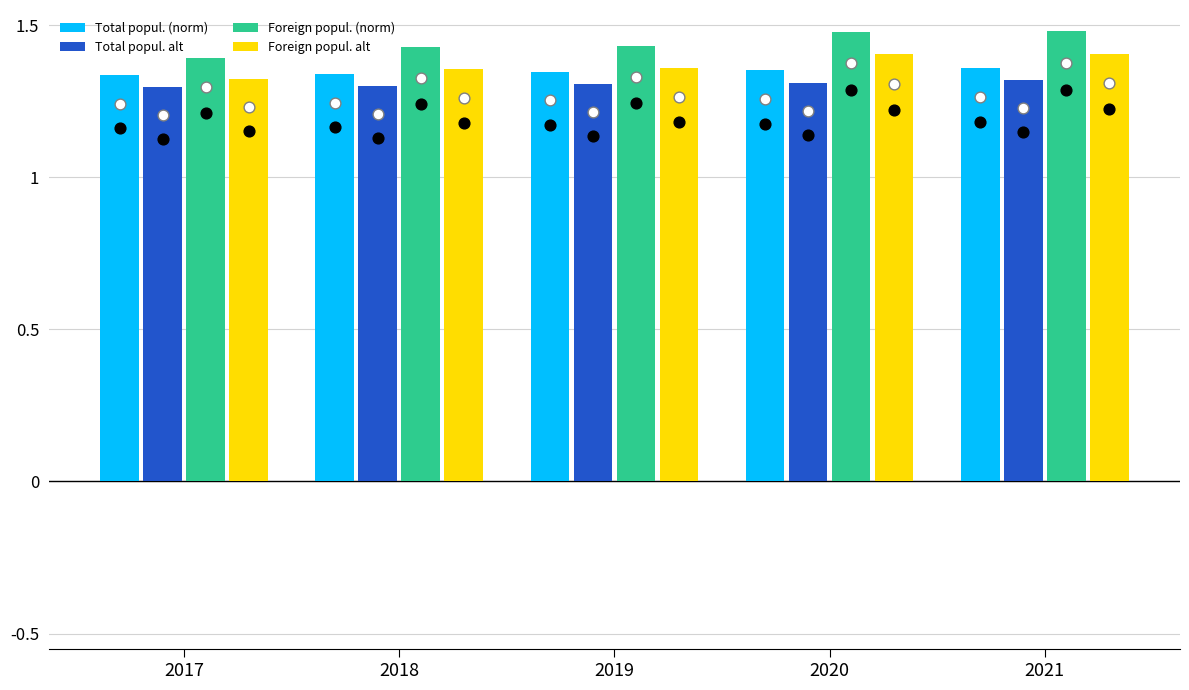

Is the value of Foreign popul. (norm) at 2020 greater than the value of Total popul. (norm) at 2018?

Yes